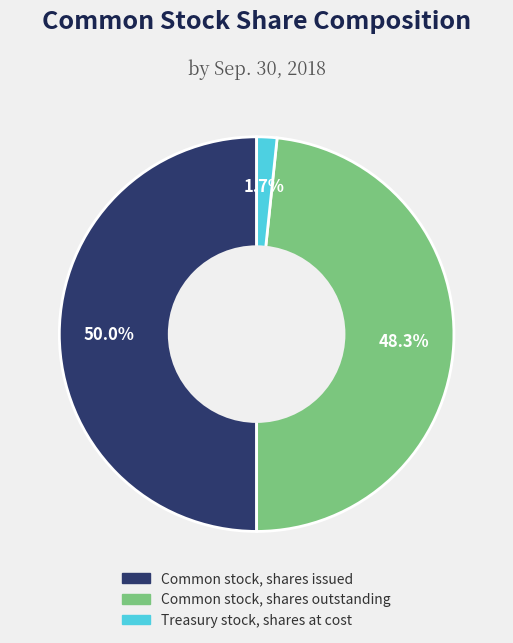

Which has a higher value, Treasury stock, shares at cost or Common stock, shares issued?

Common stock, shares issued